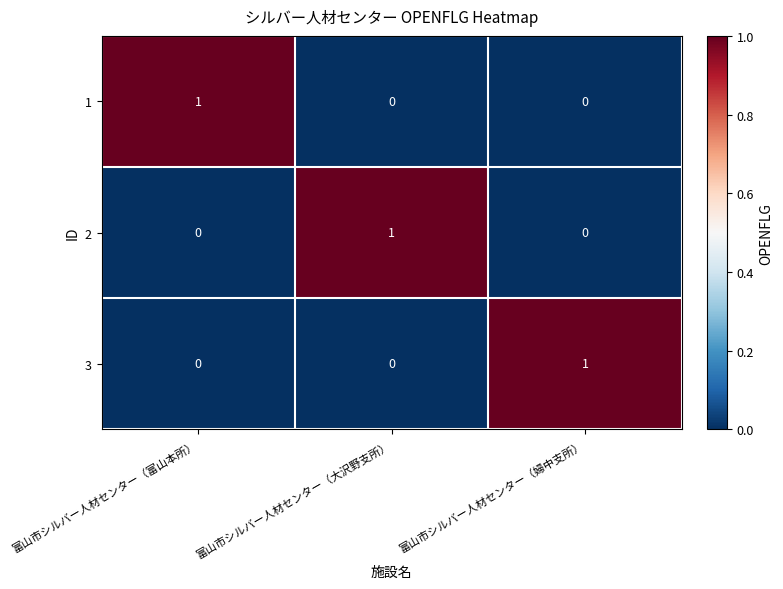

What is the total value across all series at 富山市シルバー人材センター（富山本所）?

1